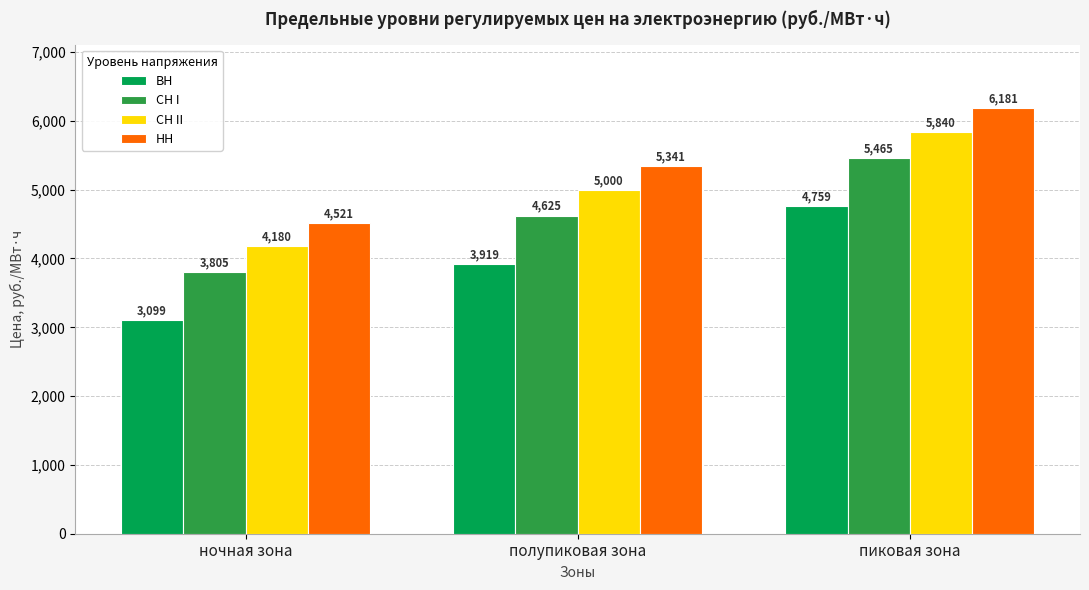

How many groups of bars are there?

3